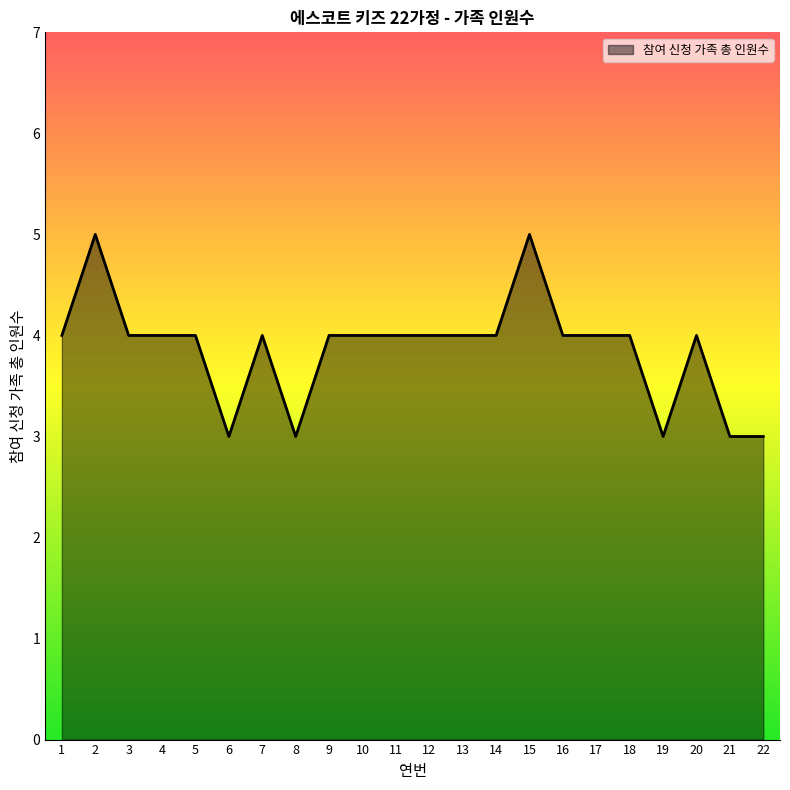

True or false: the data shows 3 at 22.

True